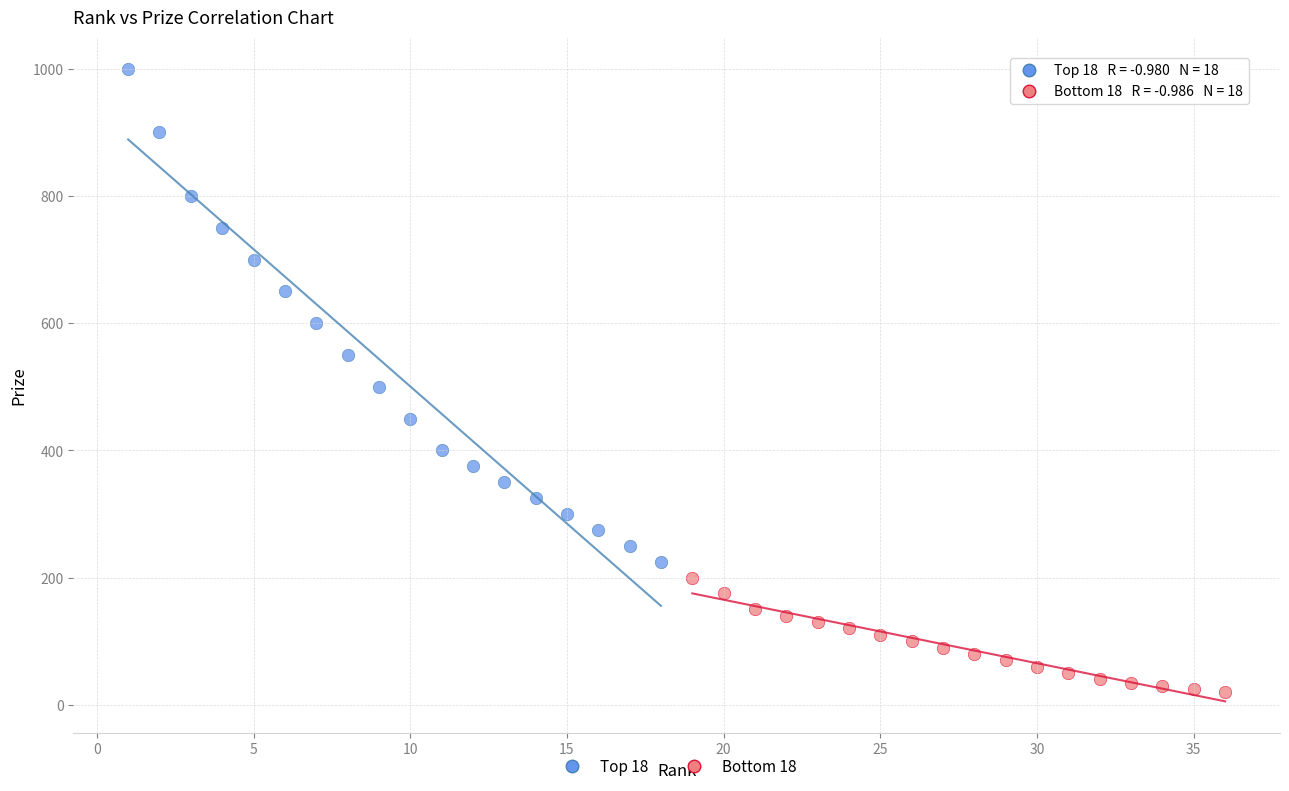

Which series has the widest spread of Y values?

Top 18